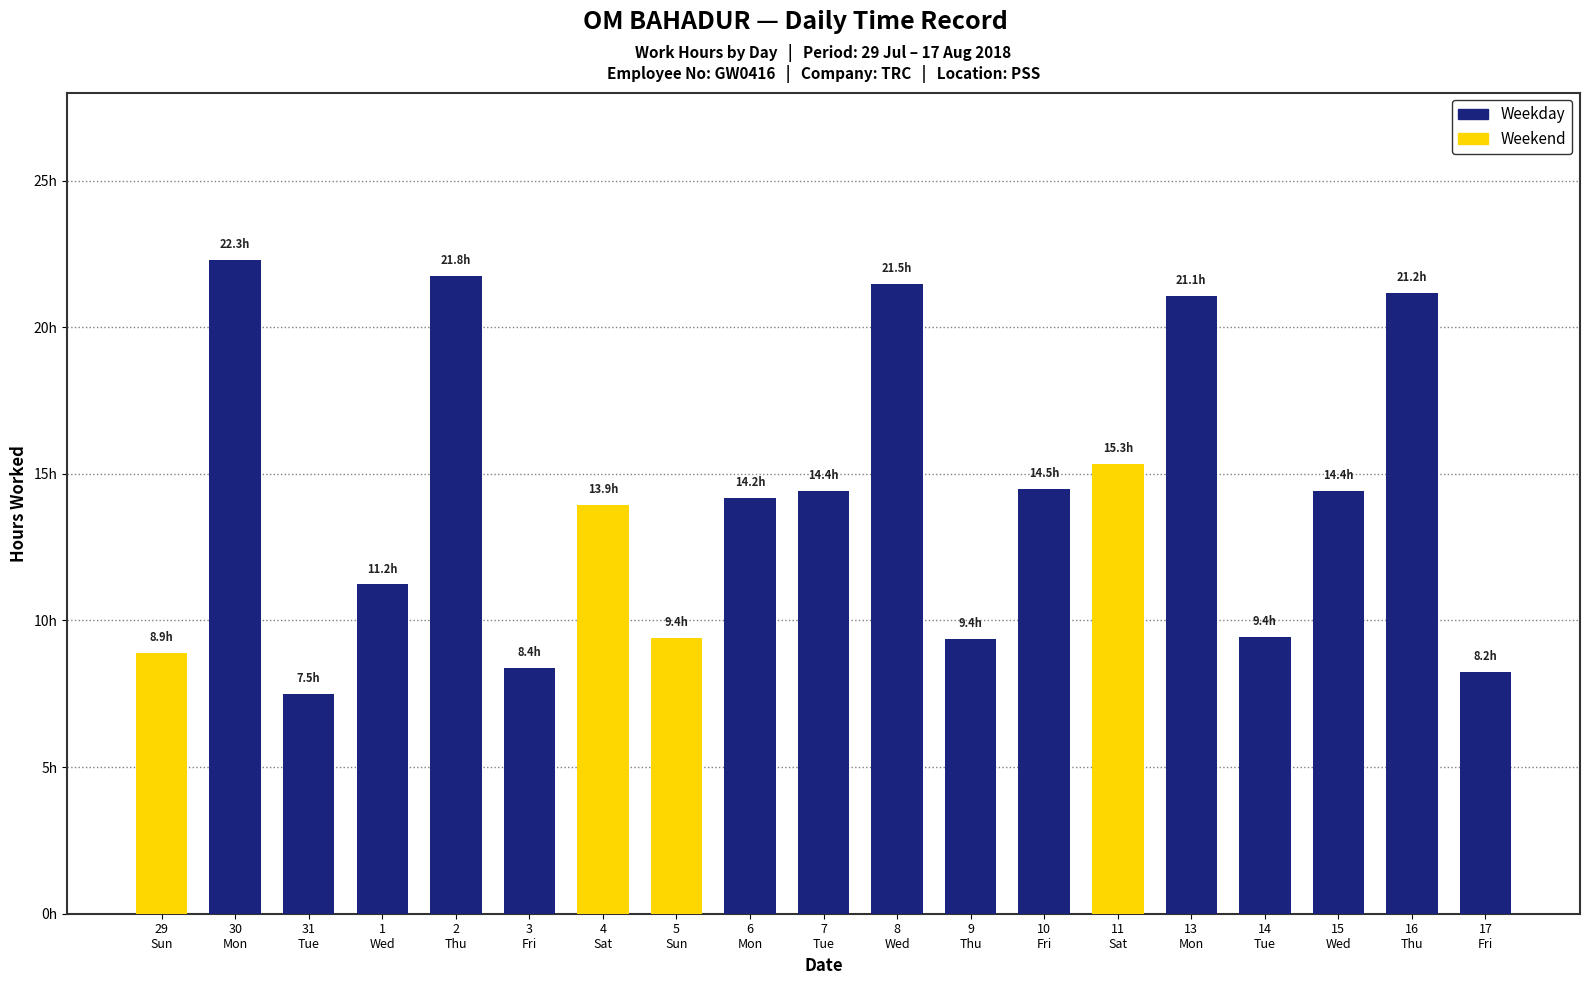

Are the bars horizontal?

No